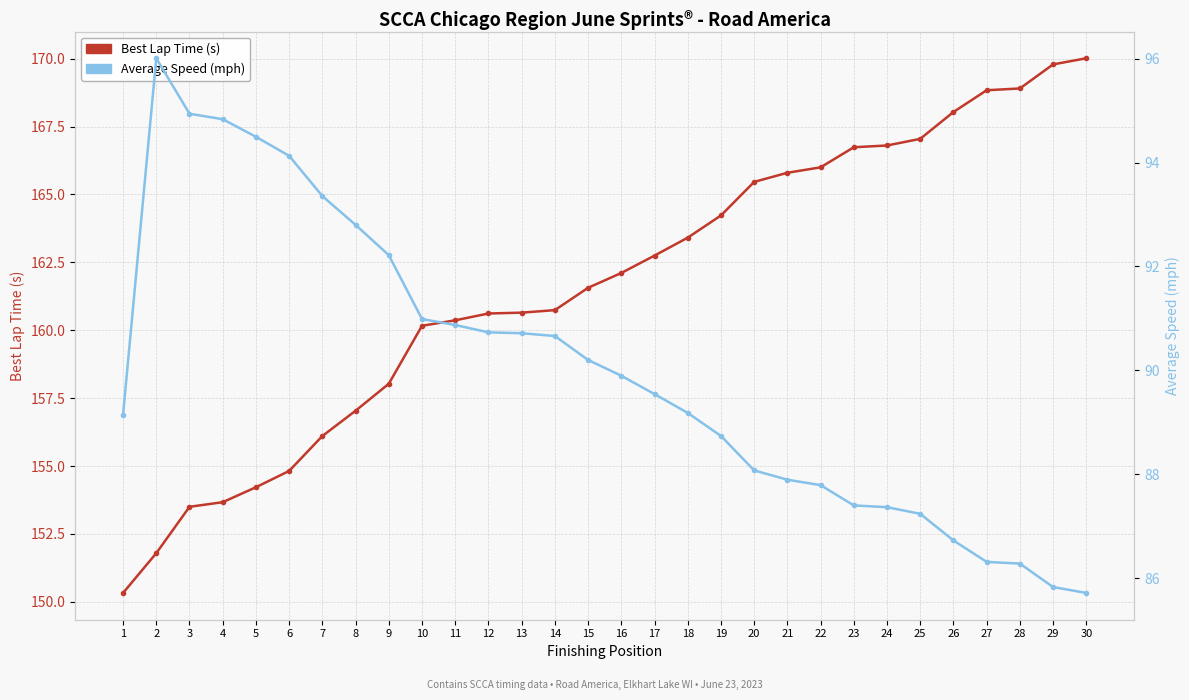

What are all the series names shown in the legend?

Best Lap Time (s), Average Speed (mph)